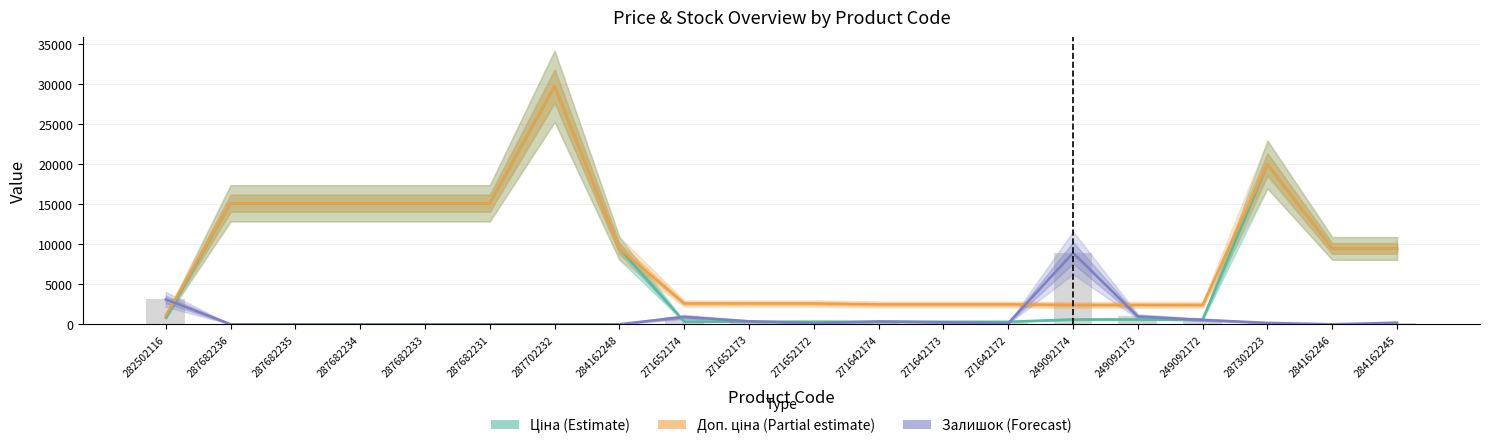

Reading right to left, what are all the values shown in this chart?

Ціна: 284162245=9480.1	284162246=9480.1	287302223=19964.2	249092172=603.7	249092173=603.7	249092174=603.7	271642172=310.3	271642173=310.3	271642174=310.3	271652172=324.8	271652173=324.8	271652174=324.8	284162248=9480.1	287702232=29747.2	287682231=15120.0	287682233=15120.0	287682234=15120.0	287682235=15120.0	287682236=15120.0	282502116=818.5
Доп. ціна: 284162245=9480.1	284162246=9480.1	287302223=19964.2	249092172=2414.8	249092173=2414.8	249092174=2414.8	271642172=2482.4	271642173=2482.4	271642174=2482.4	271652172=2598.3	271652173=2598.3	271652174=2598.3	284162248=9480.1	287702232=29747.2	287682231=15120.0	287682233=15120.0	287682234=15120.0	287682235=15120.0	287682236=15120.0	282502116=1109.2
Залишок (scaled): 284162245=198.9	284162246=0.0	287302223=174.0	249092172=546.9	249092173=969.5	249092174=8924.2	271642172=124.3	271642173=248.6	271642174=348.0	271652172=124.3	271652173=372.9	271652174=919.8	284162248=0.0	287702232=0.0	287682231=0.0	287682233=0.0	287682234=0.0	287682235=0.0	287682236=0.0	282502116=3107.3